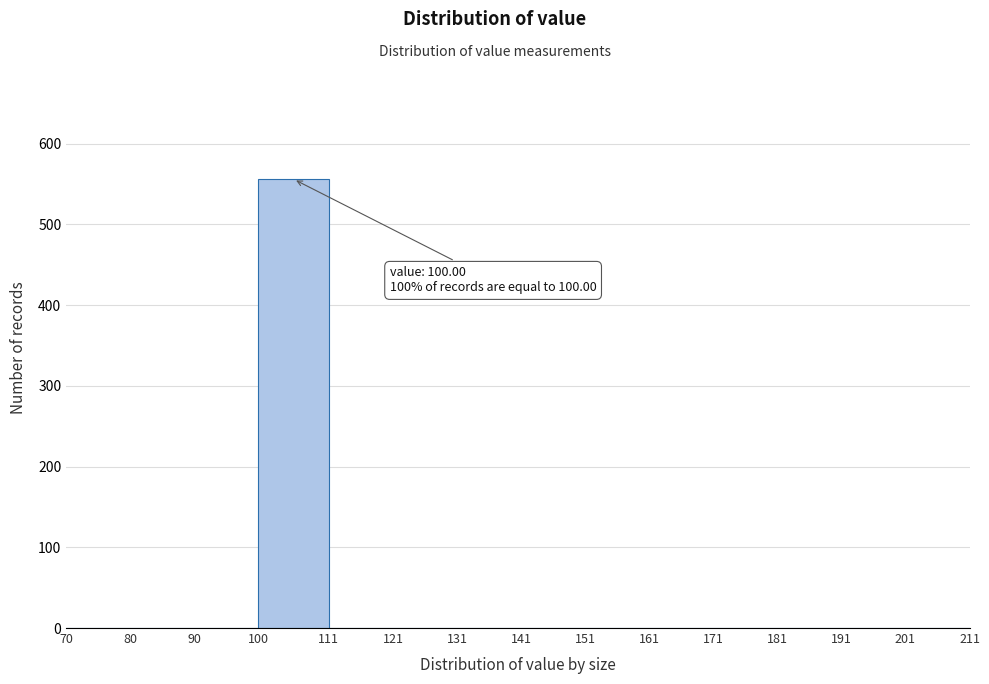

Over which range of the x-axis is the bar tallest?

100 to 111